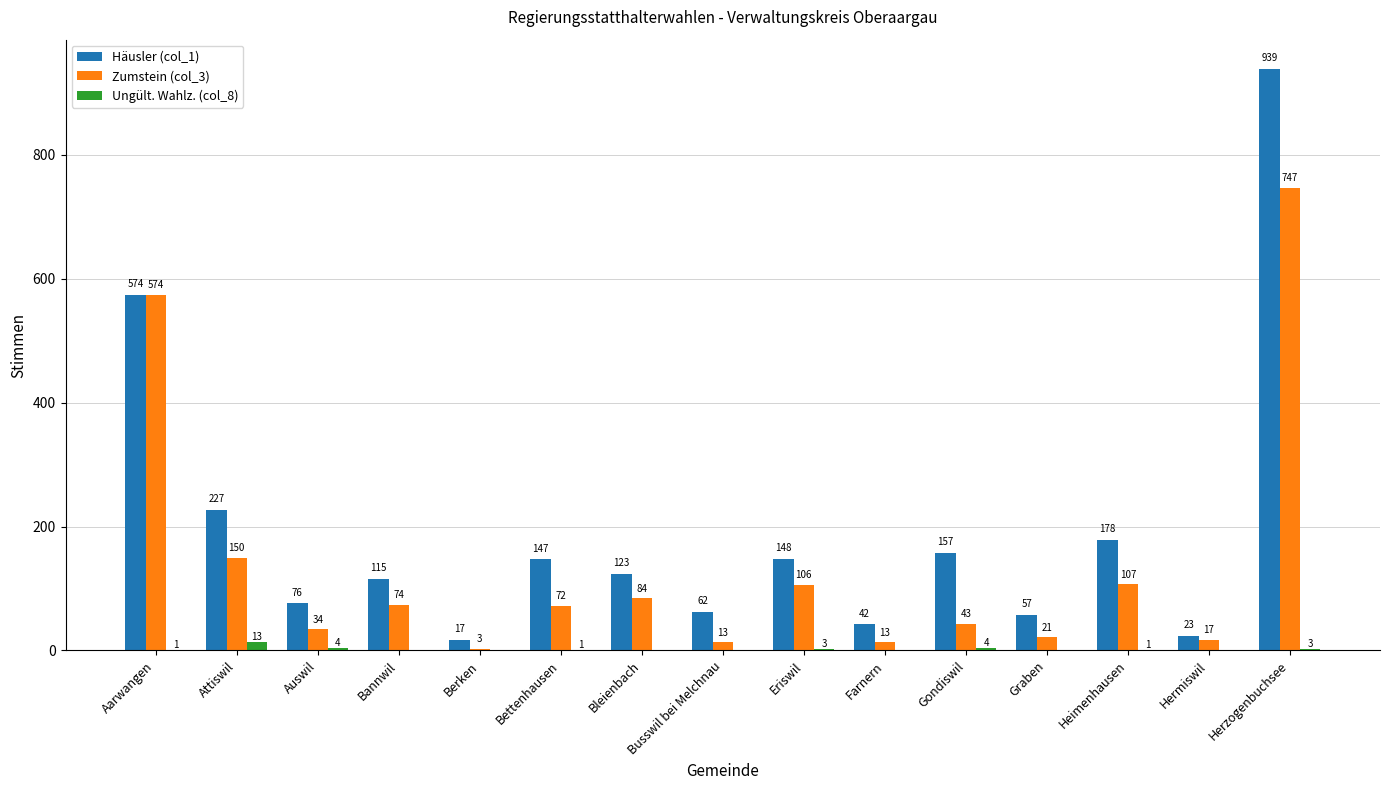

What is the sum of all Häusler (col_1) values?

2885